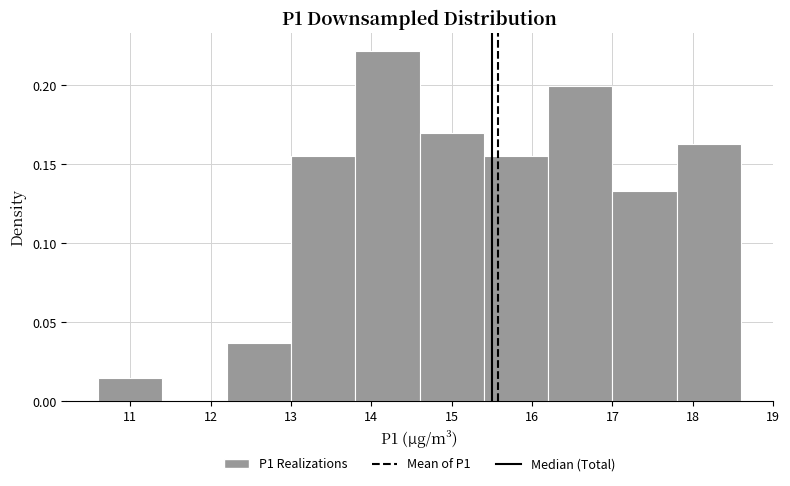

Reading left to right, list every bar in this chart as the range it spans on the x-axis followed by its height. The values are not printed on the chart, so give them approximately, as read against the axis.

10.6 to 11.4: 0.015
11.4 to 12.2: 0
12.2 to 13.0: 0.035
13.0 to 13.8: 0.155
13.8 to 14.6: 0.220
14.6 to 15.4: 0.170
15.4 to 16.2: 0.155
16.2 to 17.0: 0.200
17.0 to 17.8: 0.135
17.8 to 18.6: 0.165